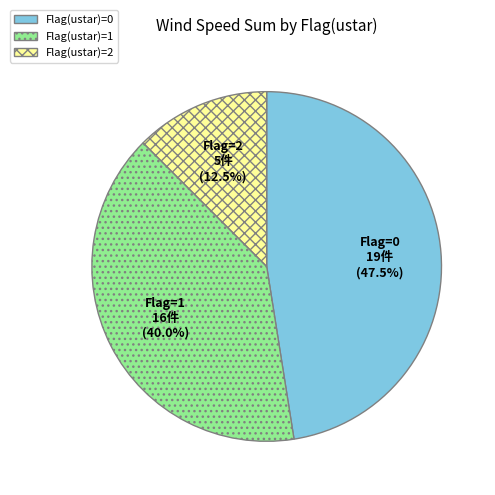

Does any single category account for the majority?

No